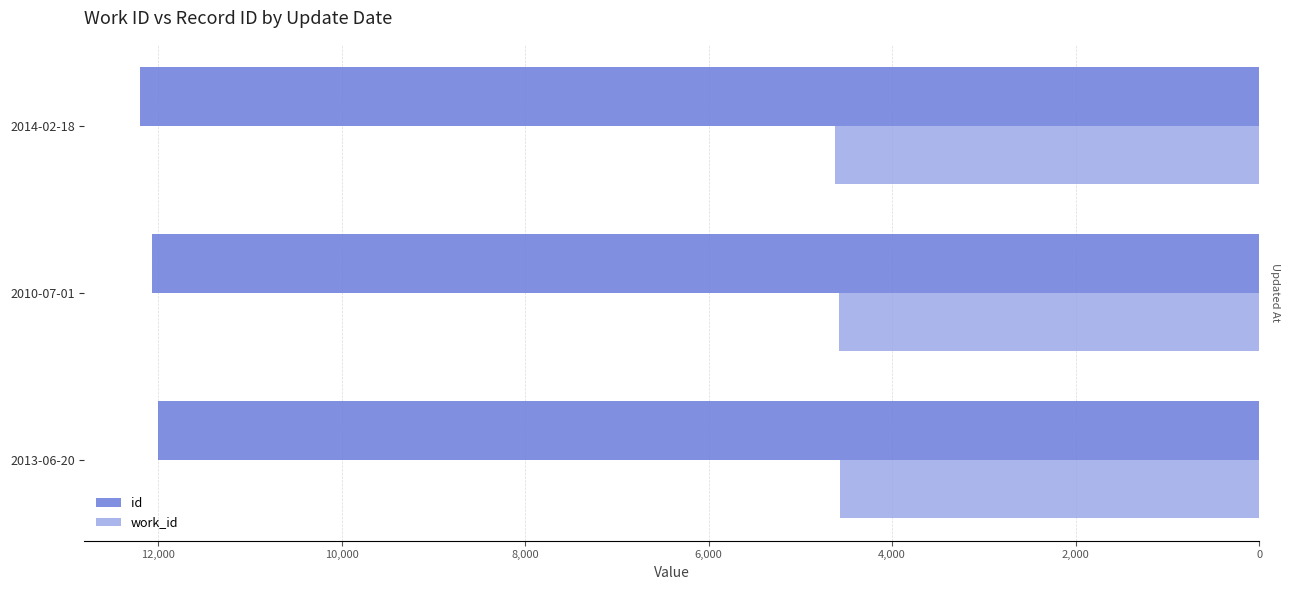

What is the difference between the second highest and minimum values in the work_id series?

18